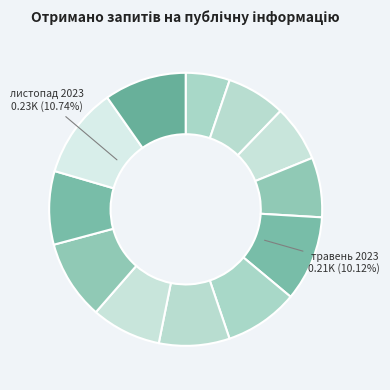

Rank the categories by value from lowest to highest.

січень 2023, березень 2023, лютий 2023, квітень 2023, серпень 2023, липень 2023, жовтень 2023, червень 2023, вересень 2023, грудень 2023, травень 2023, листопад 2023